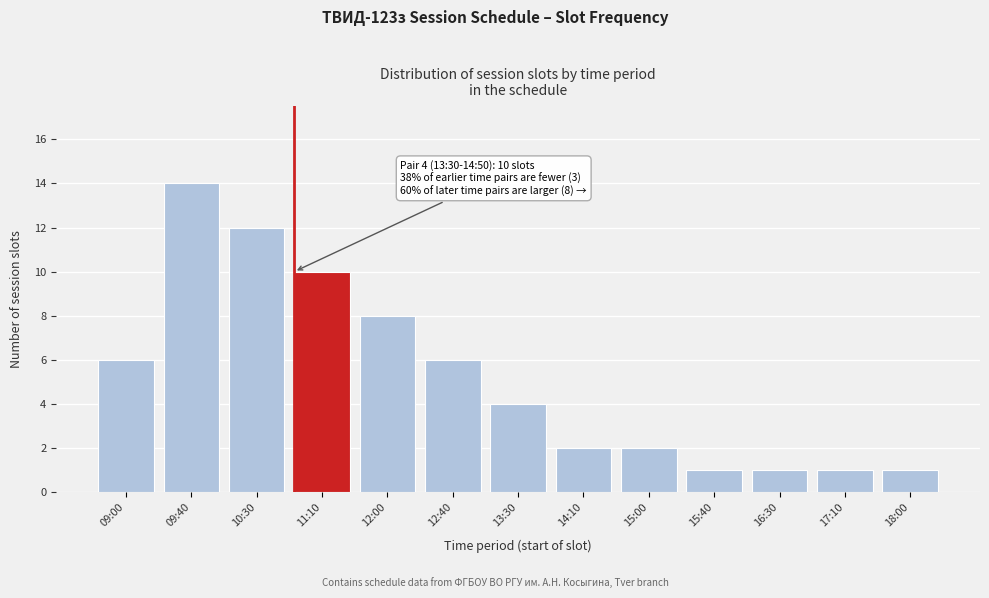

Reading left to right, what are all the values shown in this chart?

6	14	12	10	8	6	4	2	2	1	1	1	1